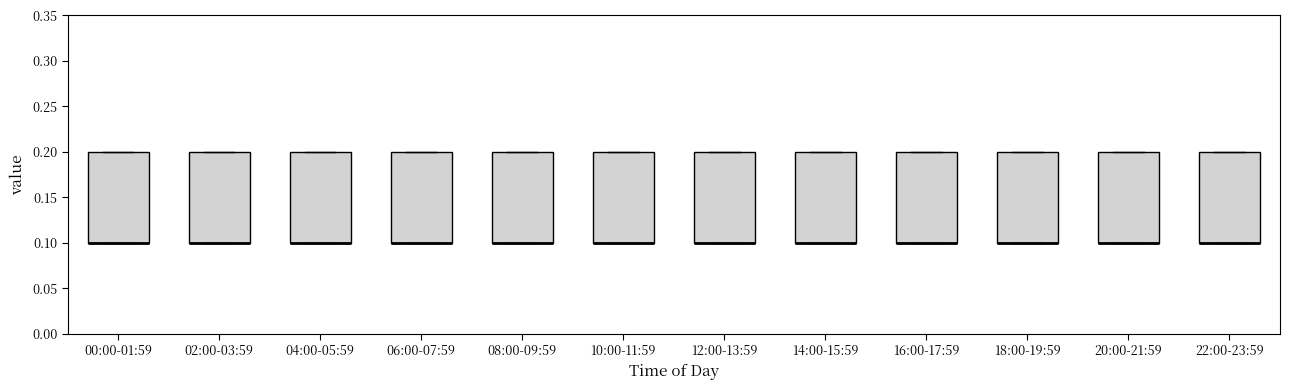

Where is the upper edge of the box for 02:00-03:59 on the y-axis? The values are not printed on the chart, so give them approximately, as read against the axis.

0.2